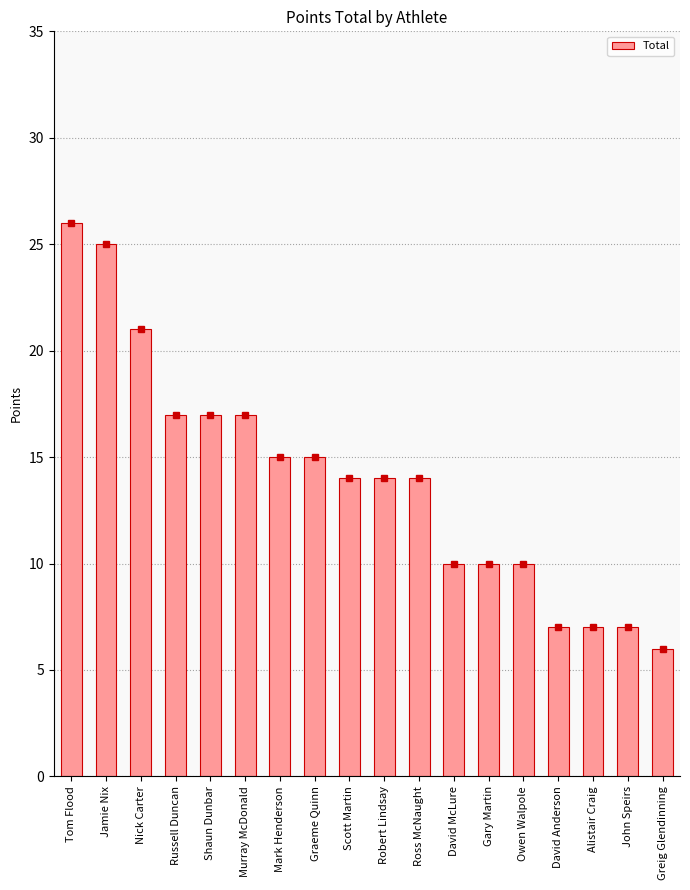

Reading left to right, transcribe all the data shown in this chart.

Tom Flood=26	Jamie Nix=25	Nick Carter=21	Russell Duncan=17	Shaun Dunbar=17	Murray McDonald=17	Mark Henderson=15	Graeme Quinn=15	Scott Martin=14	Robert Lindsay=14	Ross McNaught=14	David McLure=10	Gary Martin=10	Owen Walpole=10	David Anderson=7	Alistair Craig=7	John Speirs=7	Greig Glendinning=6